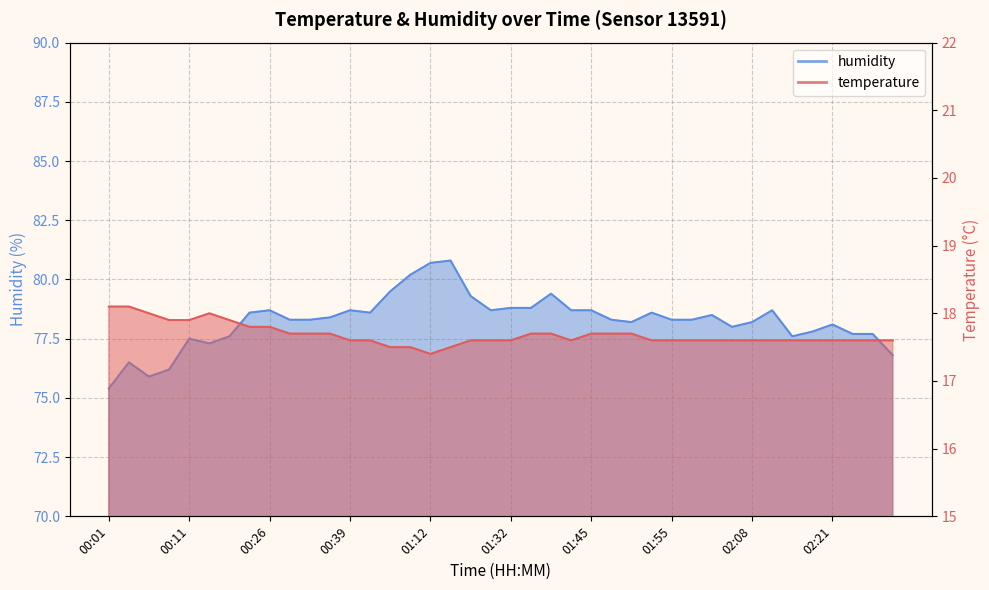

How many categories are shown in the chart?

40